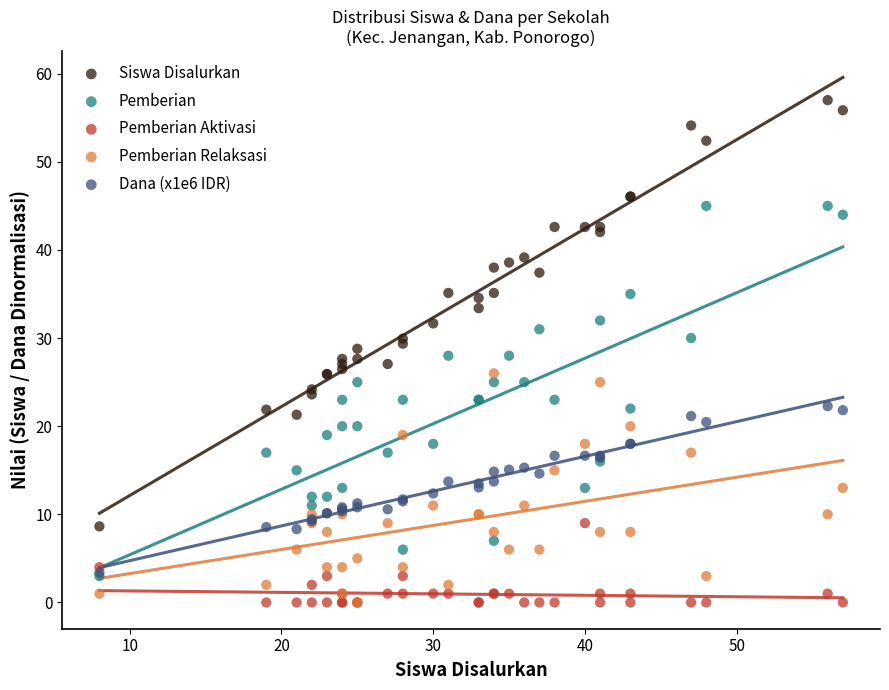

What are all the series names shown in the legend?

Siswa Disalurkan, Pemberian, Pemberian Aktivasi, Pemberian Relaksasi, Dana (x1e6 IDR)